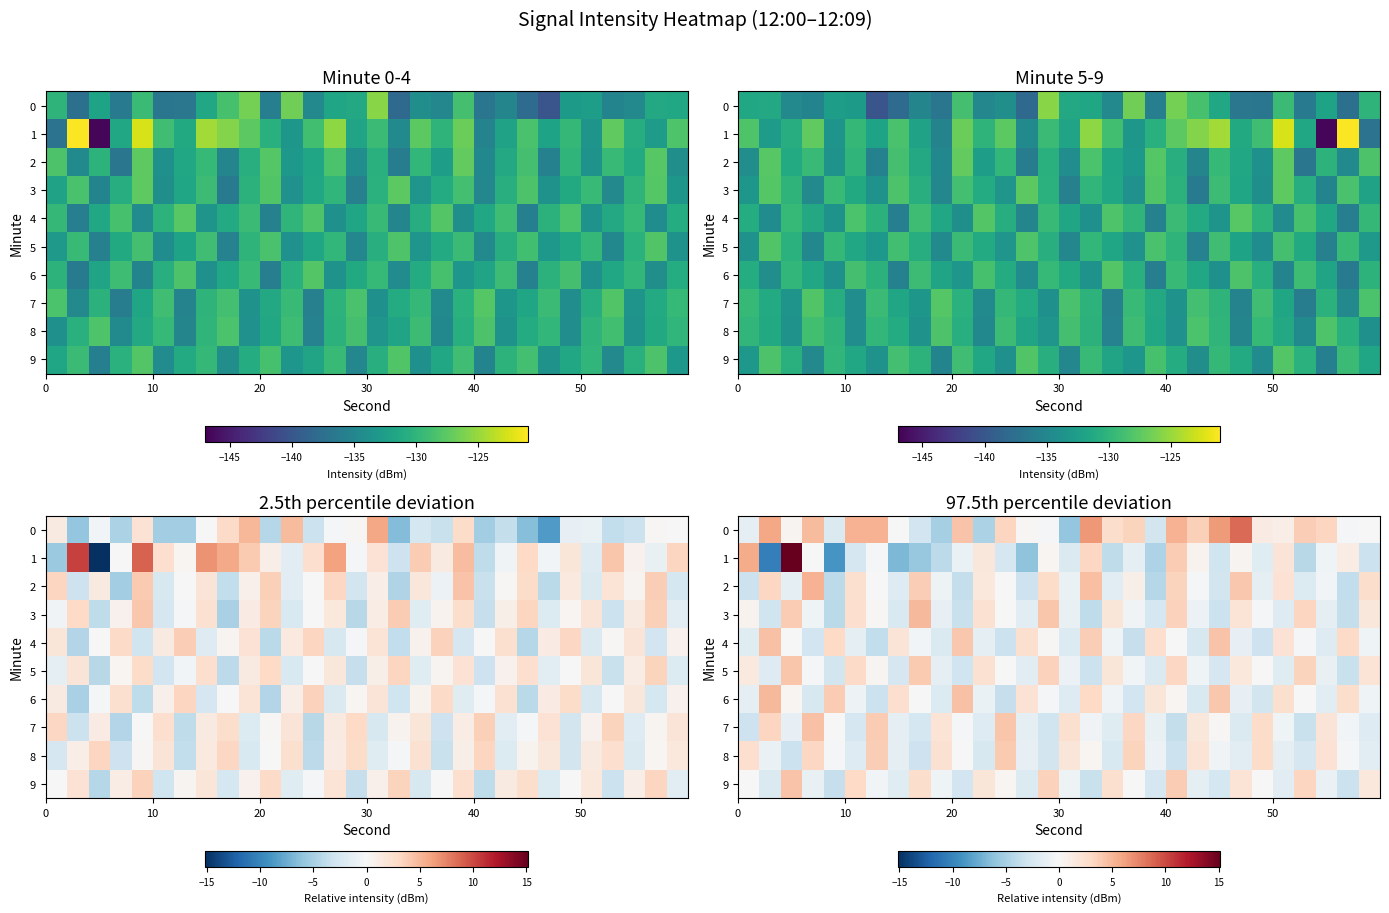

What is the lowest value of the row_0 series?

-5.9